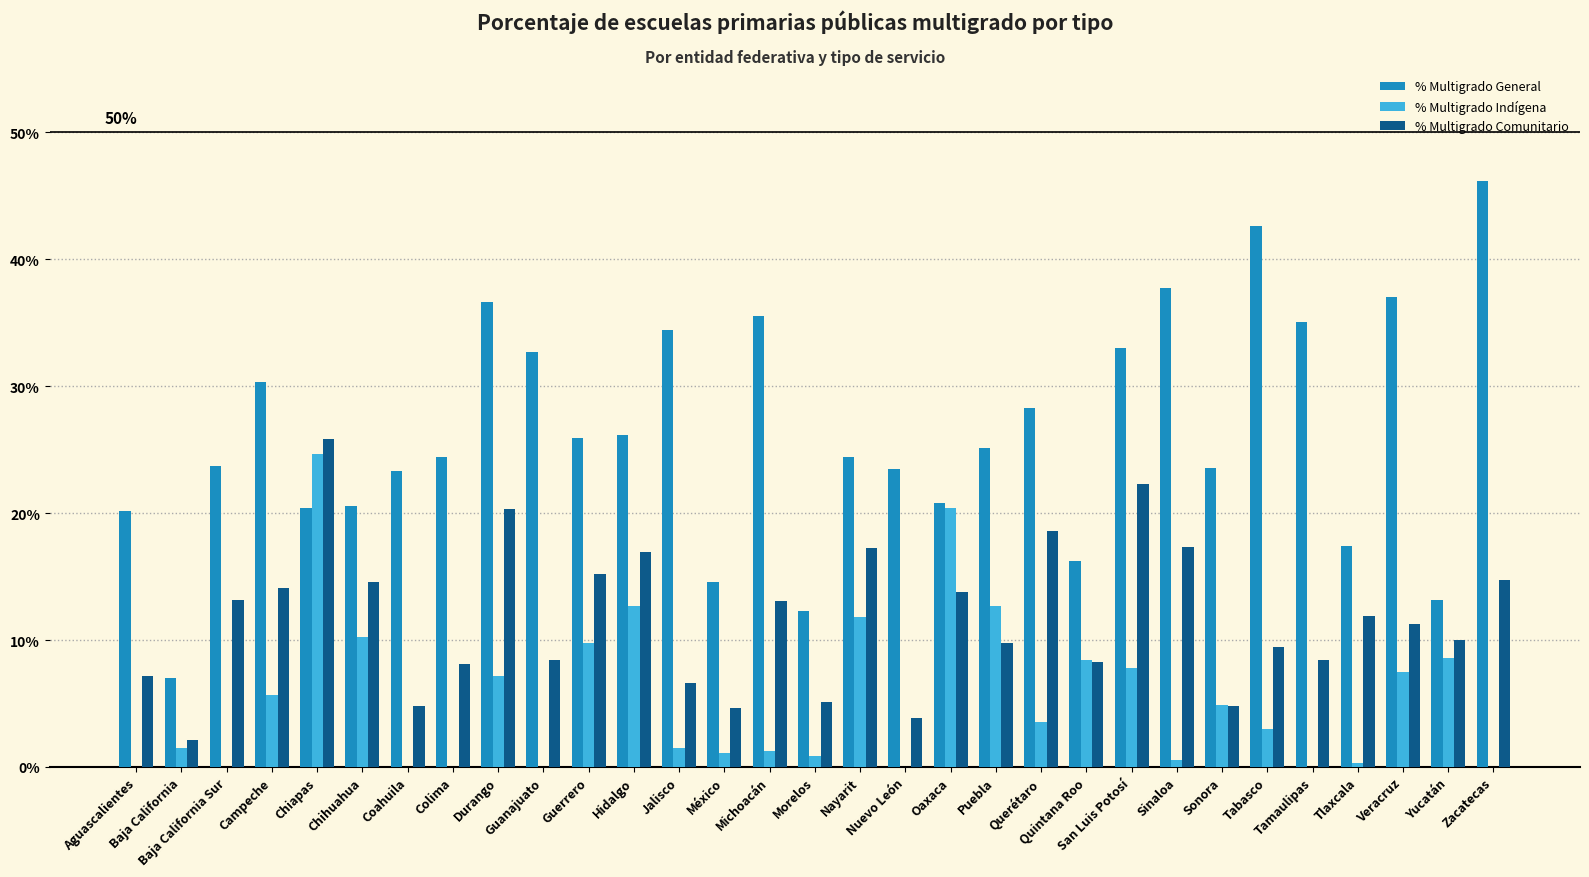

Which series has the largest total across all categories?

% Multigrado General